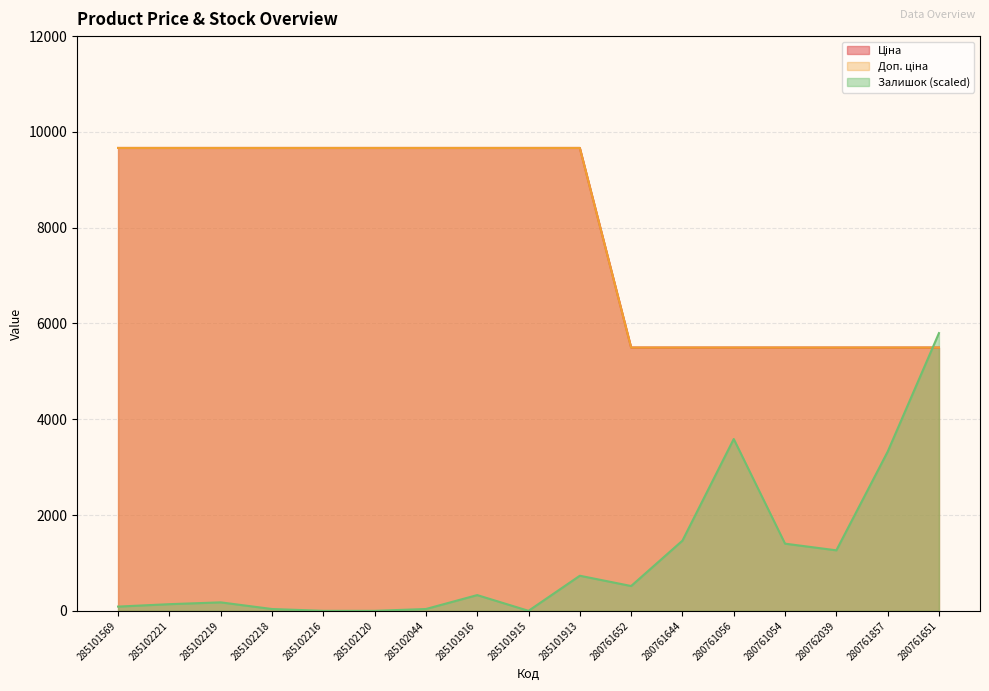

Rank the categories by Доп. ціна value from highest to lowest.

285101569, 285102221, 285102219, 285102218, 285102216, 285102120, 285102044, 285101916, 285101915, 285101913, 280761652, 280761644, 280761056, 280761054, 280762039, 280761857, 280761651